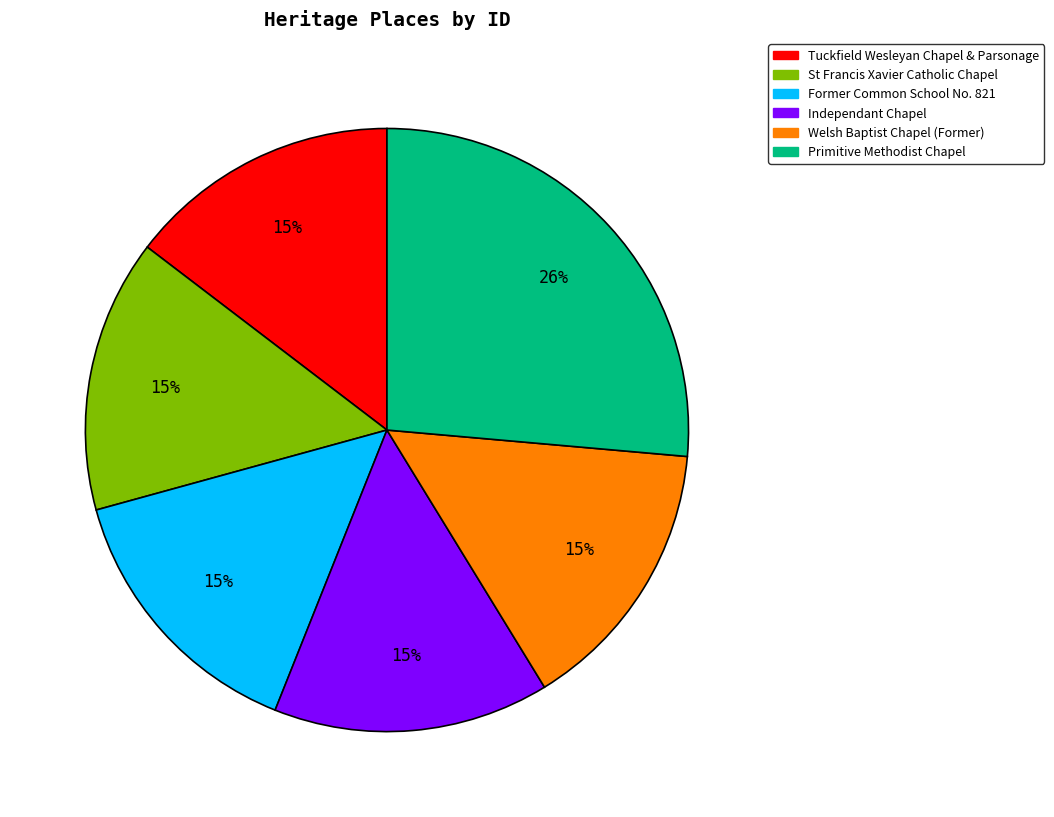

Does any single category account for the majority?

No